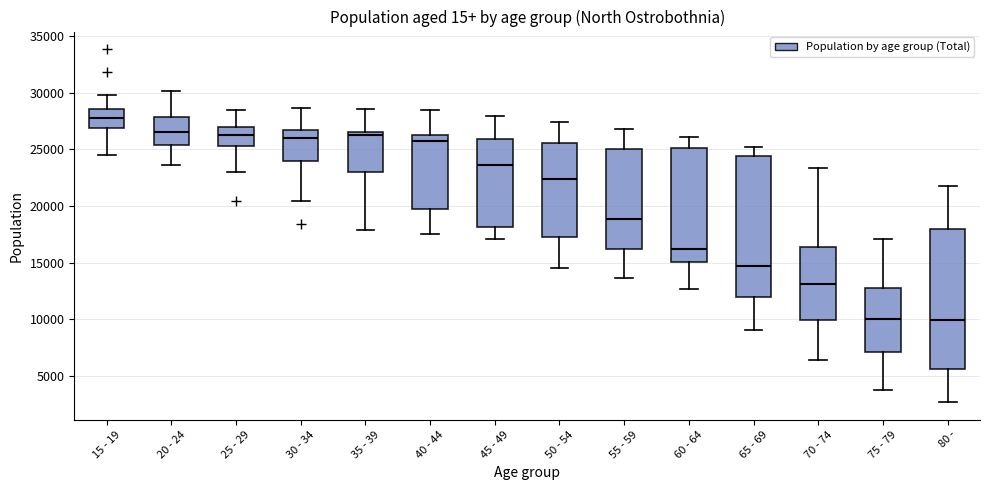

Reading left to right, transcribe this box plot: for each box, give where its median line is, the range the box spans, and where its two whiskers end, as read against the y-axis. The values are not printed on the chart, so give them approximately, as read against the axis.

15 - 19: median 27500, box 27000 to 28500, whiskers 24500 to 30000
20 - 24: median 26500, box 25500 to 28000, whiskers 23500 to 30000
25 - 29: median 26500, box 25500 to 27000, whiskers 23000 to 28500
30 - 34: median 26000, box 24000 to 26500, whiskers 20500 to 28500
35 - 39: median 26000, box 23000 to 26500, whiskers 18000 to 28500
40 - 44: median 25500, box 19500 to 26000, whiskers 17500 to 28500
45 - 49: median 23500, box 18000 to 26000, whiskers 17000 to 28000
50 - 54: median 22500, box 17500 to 25500, whiskers 14500 to 27500
55 - 59: median 19000, box 16000 to 25000, whiskers 13500 to 27000
60 - 64: median 16000, box 15000 to 25000, whiskers 12500 to 26000
65 - 69: median 14500, box 12000 to 24500, whiskers 9000 to 25000
70 - 74: median 13000, box 10000 to 16500, whiskers 6500 to 23500
75 - 79: median 10000, box 7000 to 12500, whiskers 4000 to 17000
80 -: median 10000, box 5500 to 18000, whiskers 2500 to 22000